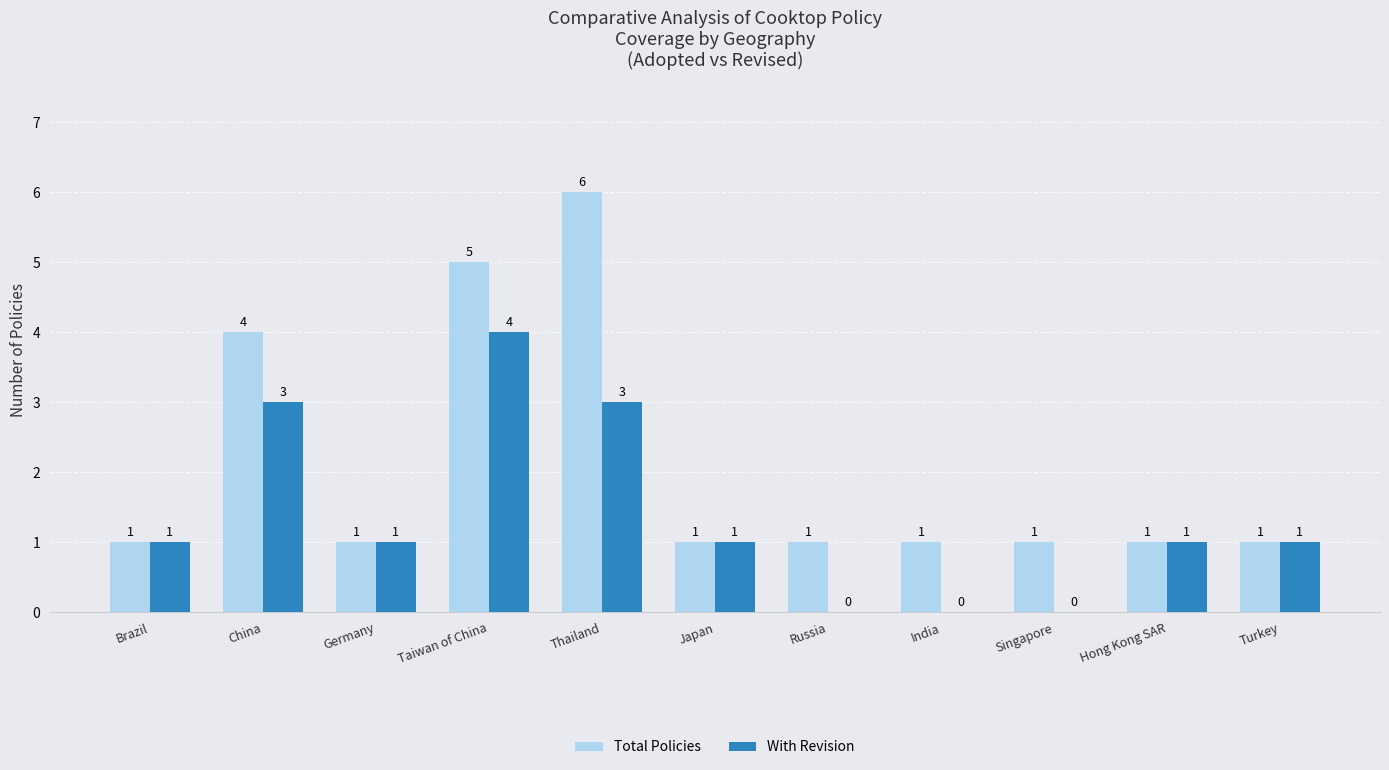

Reading right to left, list all the values displayed in this chart.

Total Policies: Turkey=1	Hong Kong SAR=1	Singapore=1	India=1	Russia=1	Japan=1	Thailand=6	Taiwan of China=5	Germany=1	China=4	Brazil=1
With Revision: Turkey=1	Hong Kong SAR=1	Singapore=0	India=0	Russia=0	Japan=1	Thailand=3	Taiwan of China=4	Germany=1	China=3	Brazil=1